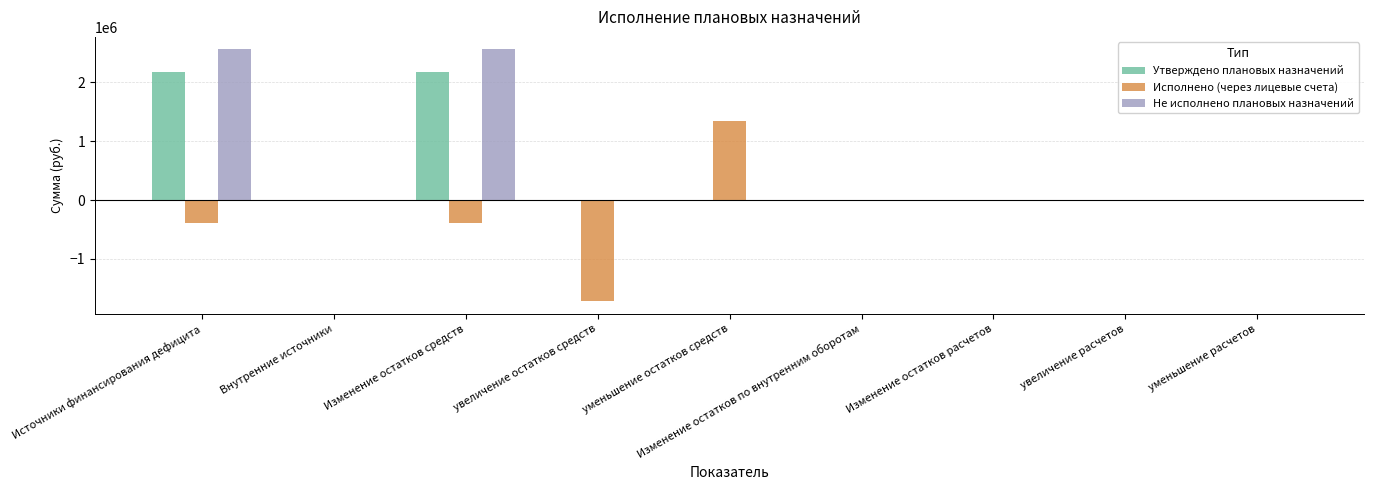

What is the total value across all series at Изменение остатков средств?

4352381.5